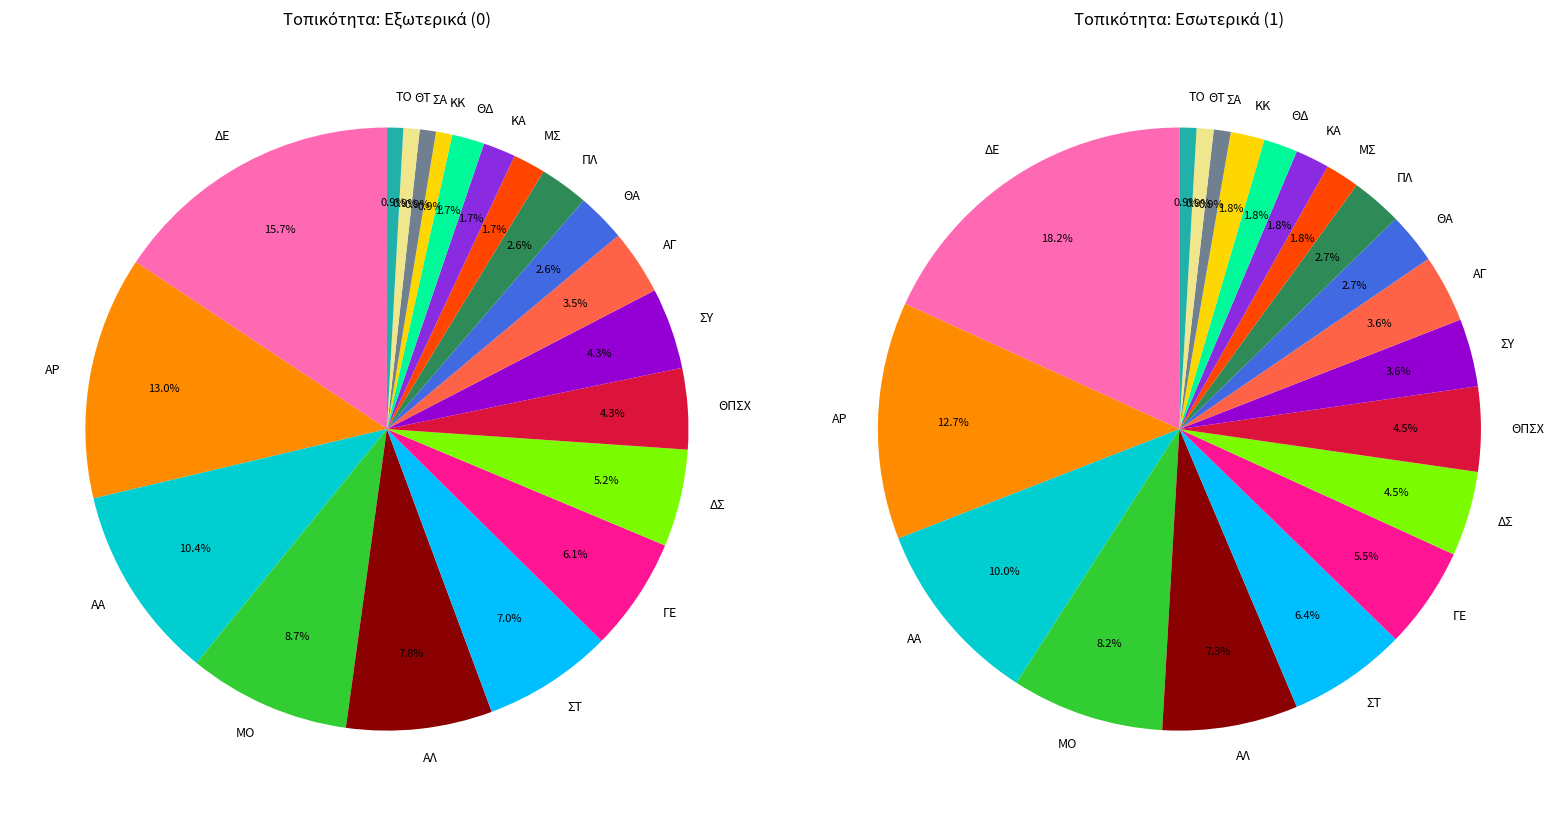

What percentage is the ΣΑ slice, to the nearest percent?

1%